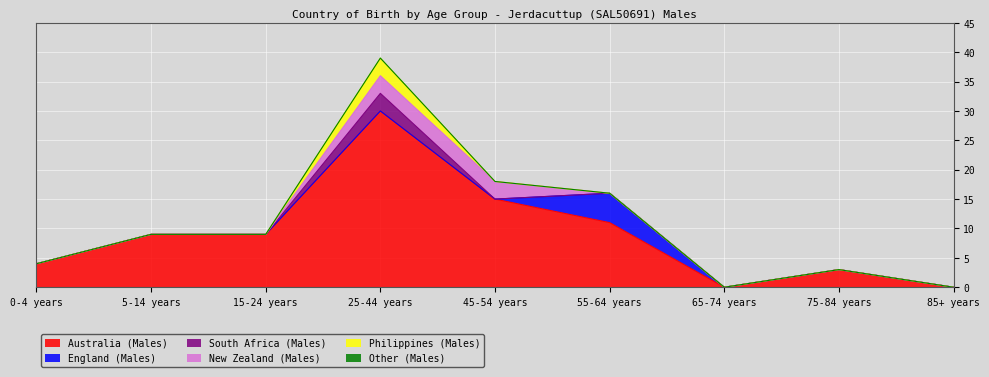

True or false: England (Males) has a value of -2 at 65-74 years.

False